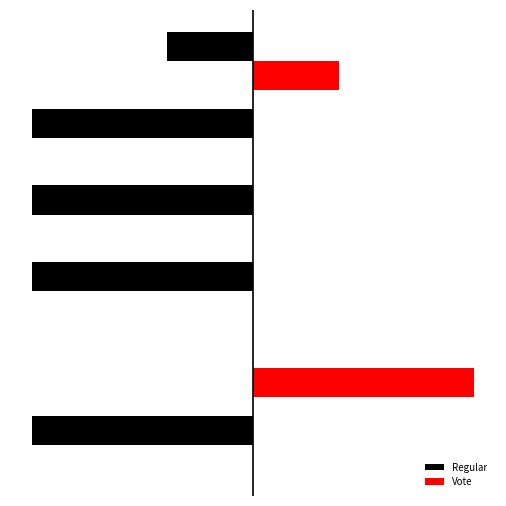

What are all the series names shown in the legend?

Regular, Vote